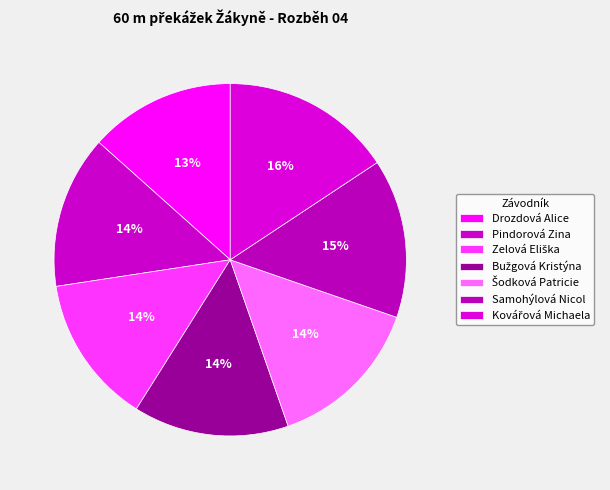

Which category has the smallest portion of the pie?

Drozdová Alice